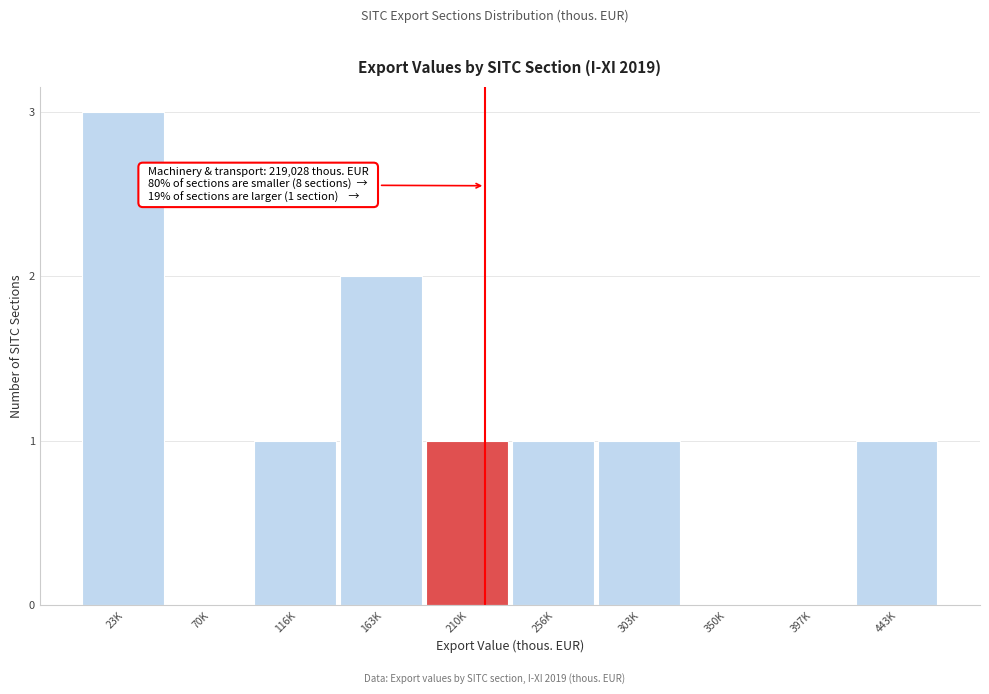

Reading left to right, extract all data points from this chart.

23K=3	70K=0	116K=1	163K=2	210K=1	256K=1	303K=1	350K=0	397K=0	443K=1